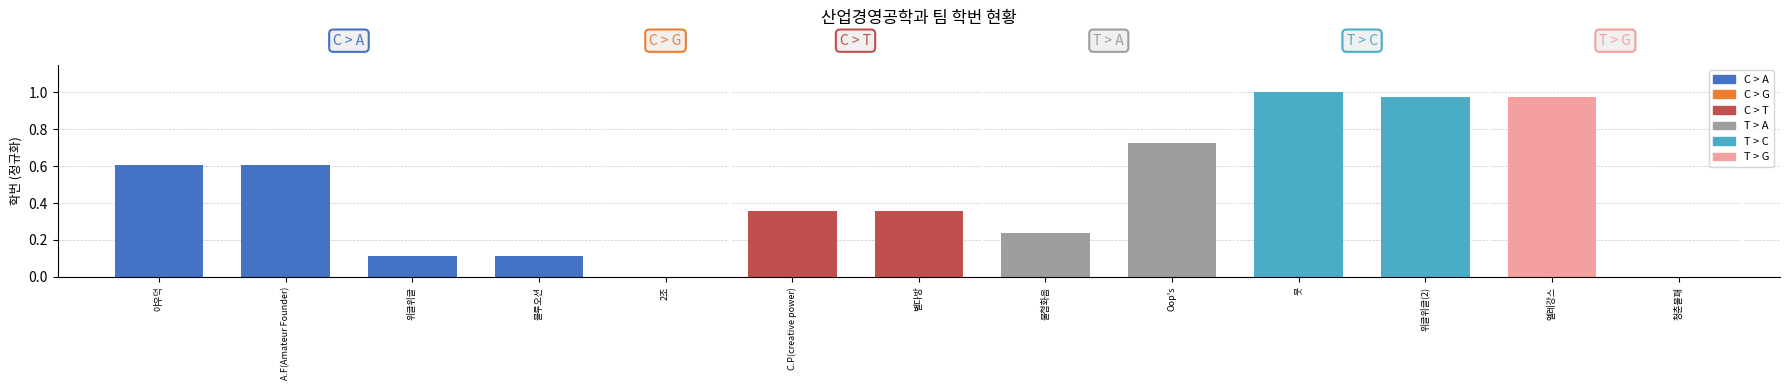

At which category does the chart reach its peak across all series?

붓